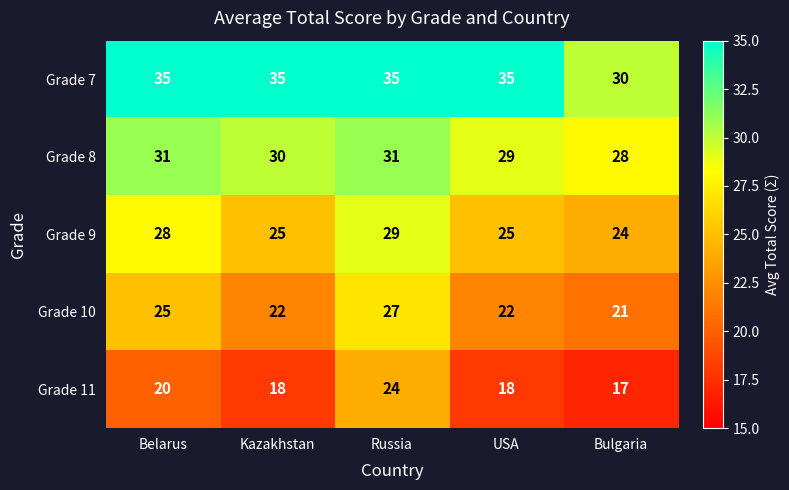

What is the average value of the Grade 11 series?

19